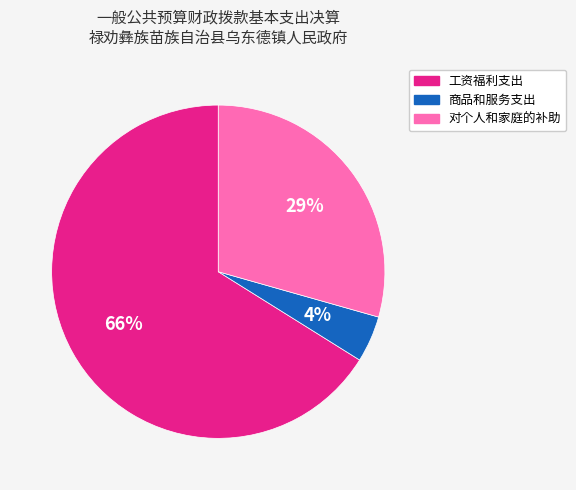

Approximately how many times larger is the value at 对个人和家庭的补助 compared to 工资福利支出?

0.4